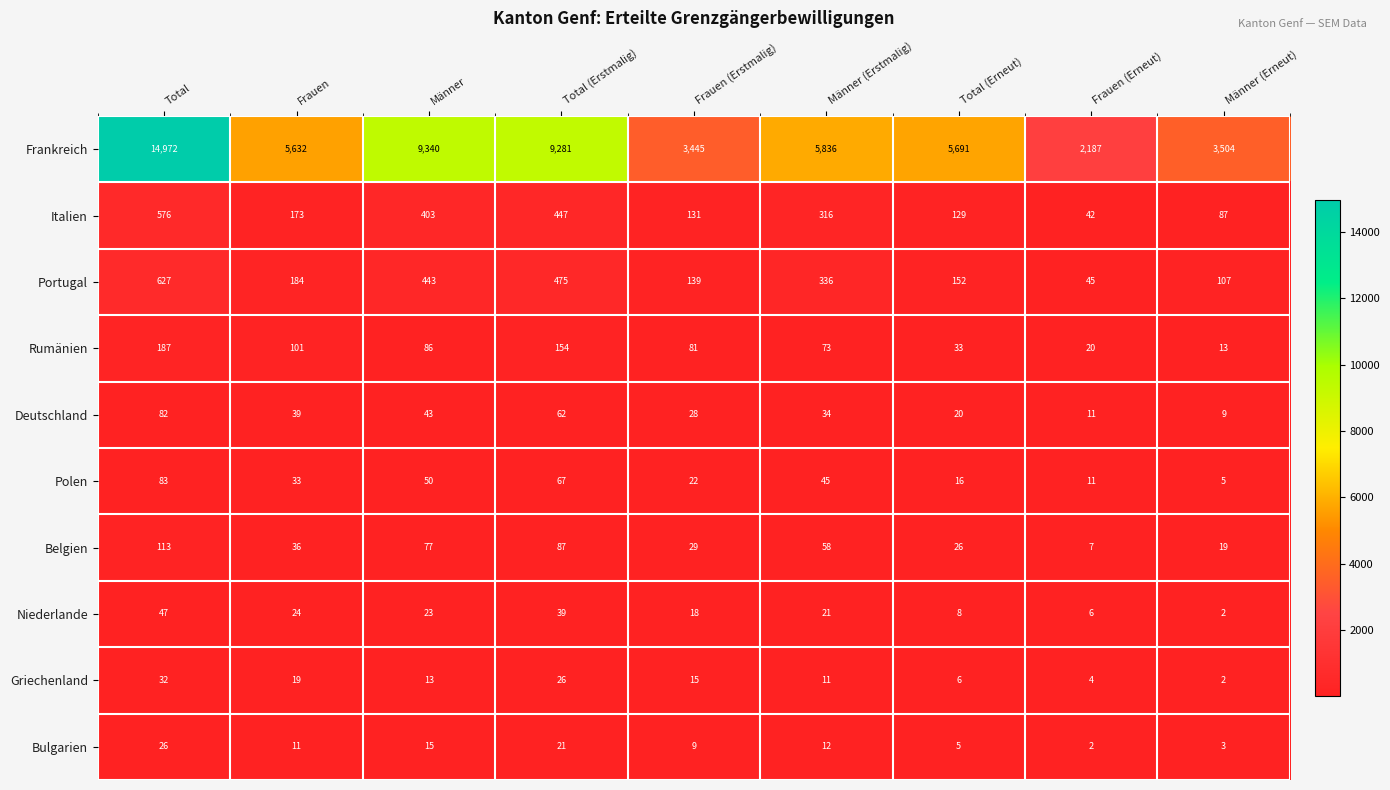

How many series are shown in this chart?

10